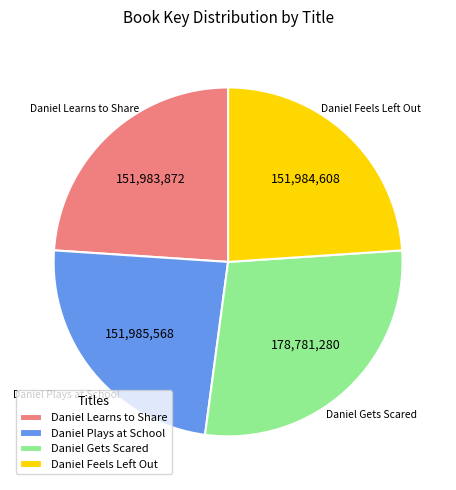

Does Daniel Learns to Share represent more than half of the total?

No